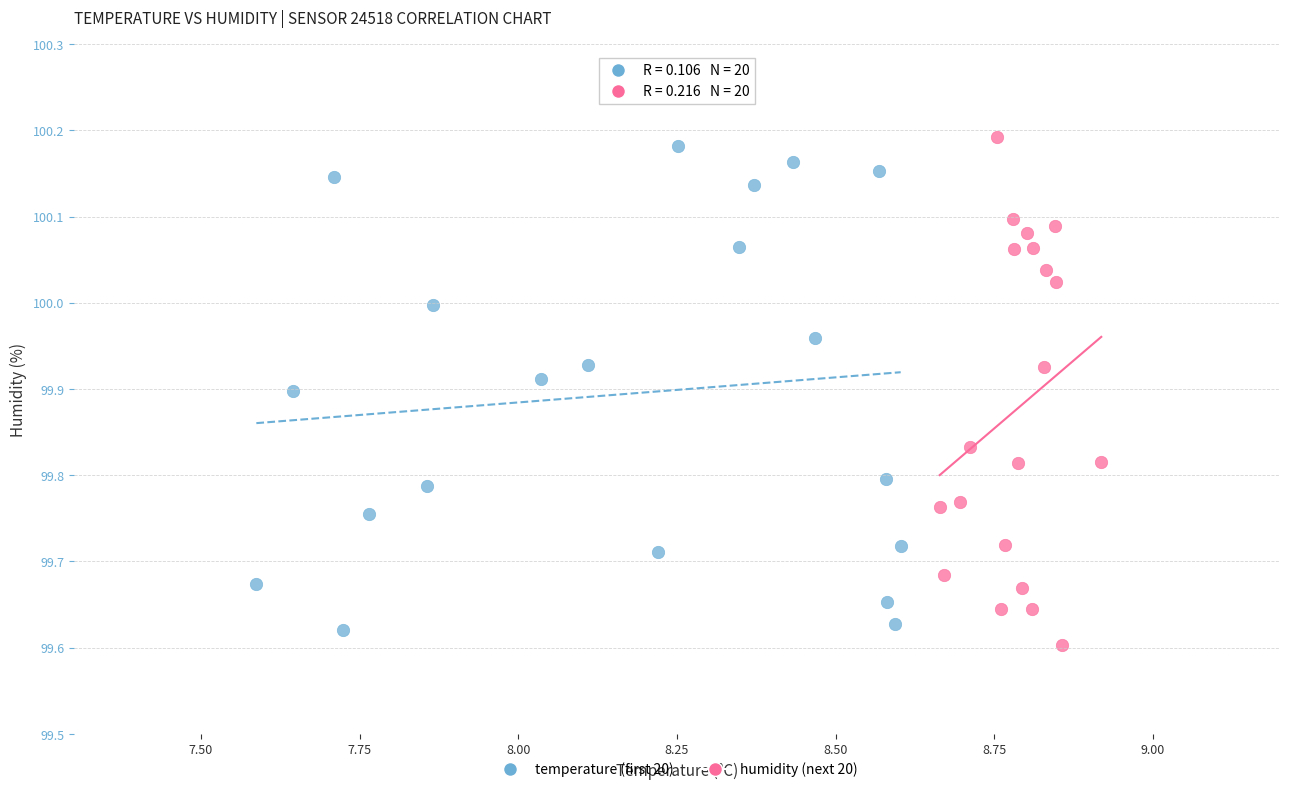

Which series contains the lowest Y value?

humidity (next 20)